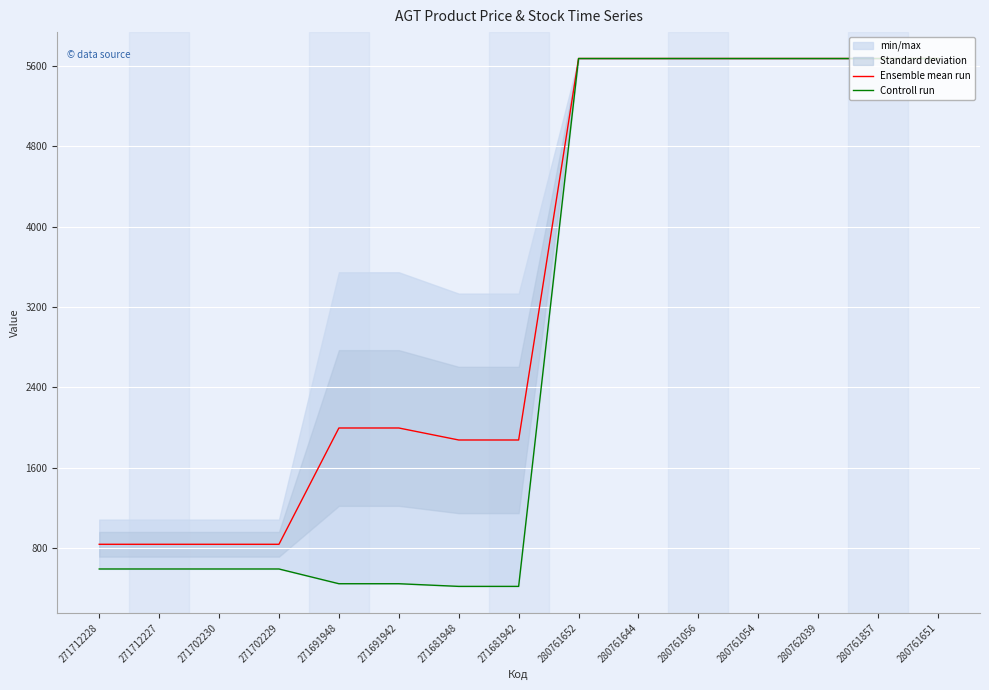

What is the sum of the Ensemble mean run values at 280761651 and 280761644?

11347.6